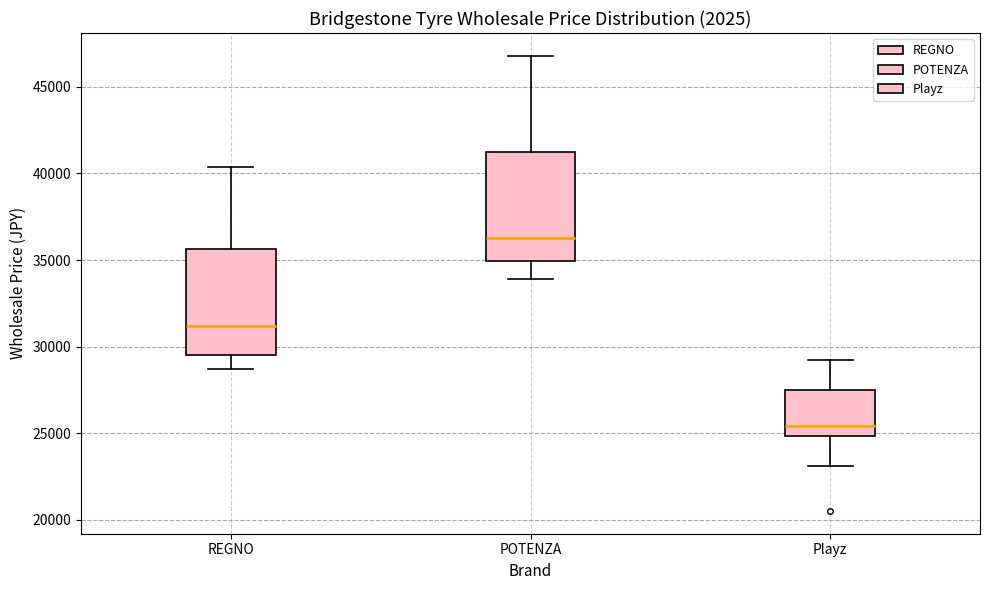

Reading left to right, transcribe this box plot: for each box, give where its median line is, the range the box spans, and where its two whiskers end, as read against the y-axis. The values are not printed on the chart, so give them approximately, as read against the axis.

REGNO: median 31000, box 29500 to 35500, whiskers 28500 to 40500
POTENZA: median 36500, box 35000 to 41500, whiskers 34000 to 47000
Playz: median 25500, box 25000 to 27500, whiskers 23000 to 29000